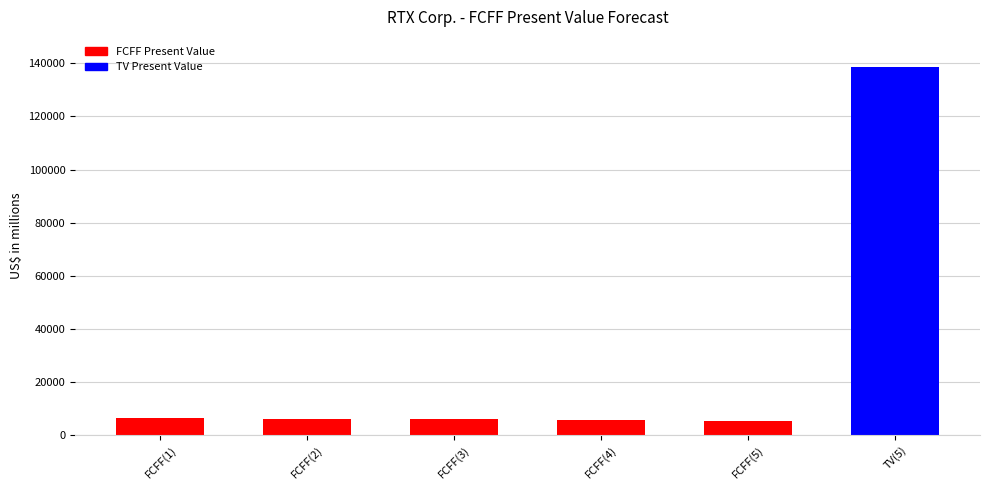

The chart shows a value of 5807 at FCFF(3). True or false?

True